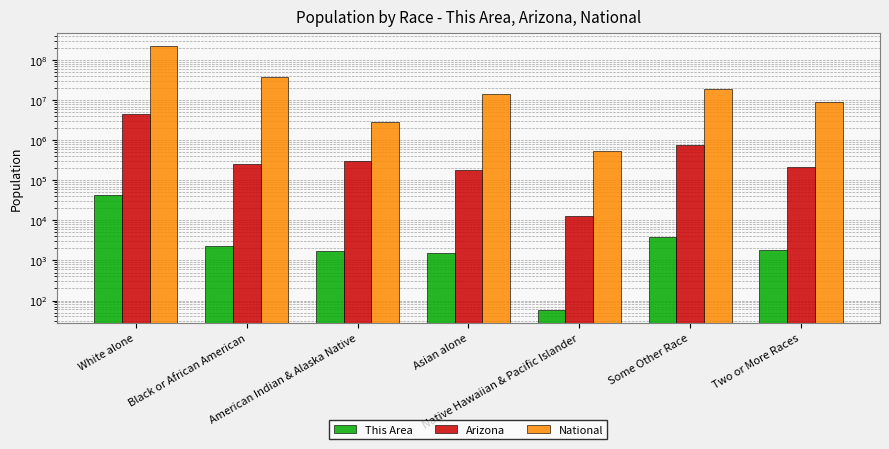

Is the value of Arizona at Asian alone greater than the value of This Area at White alone?

Yes